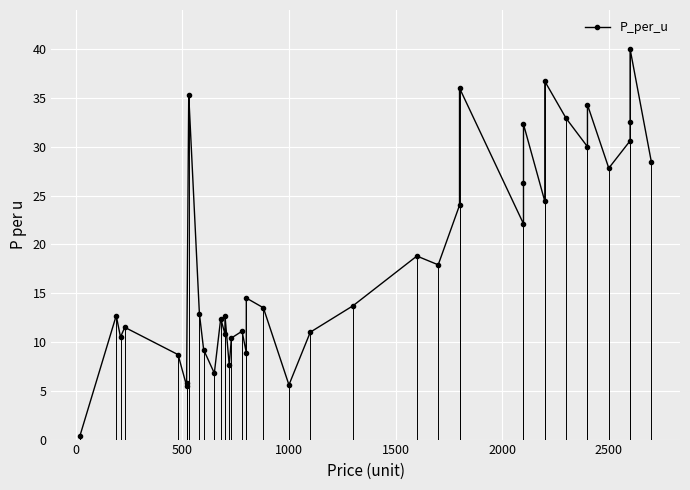

How many points are lower than both their immediate neighbors (excluding endpoints)?

12